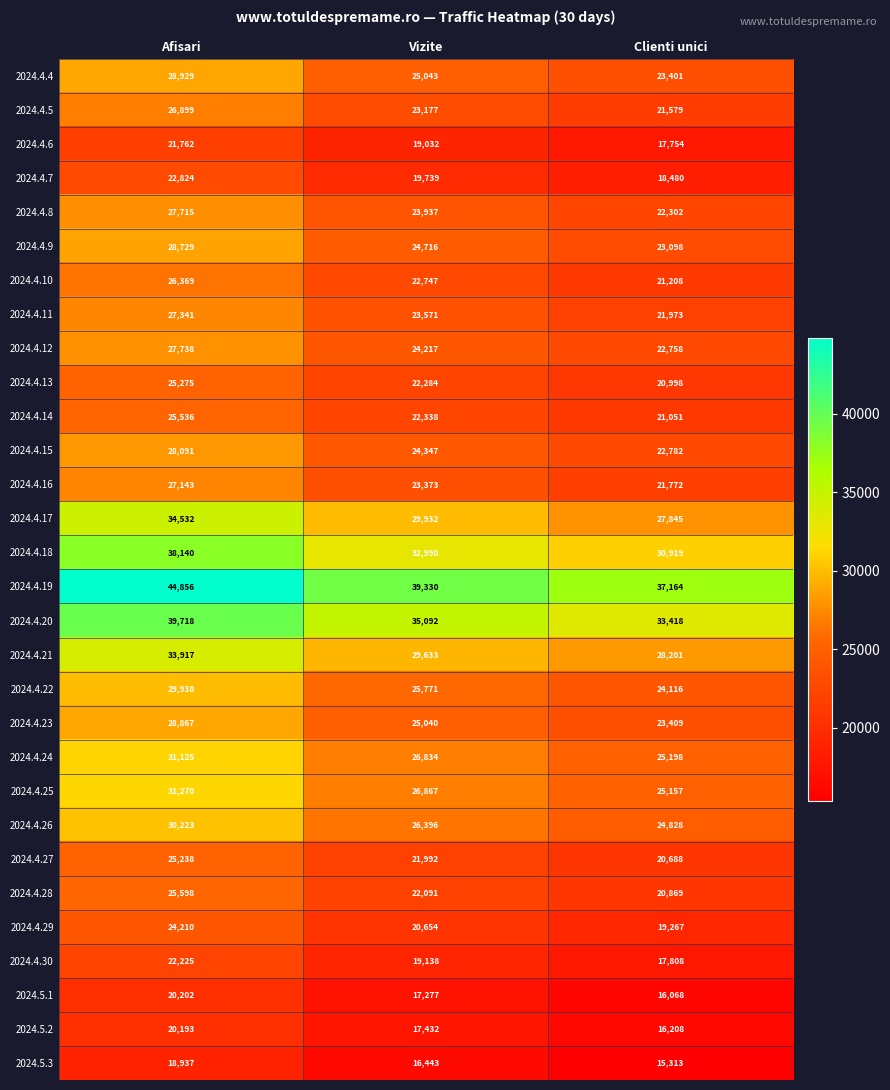

Rank the series at Clienti unici from lowest to highest value.

2024.5.3, 2024.5.1, 2024.5.2, 2024.4.6, 2024.4.30, 2024.4.7, 2024.4.29, 2024.4.27, 2024.4.28, 2024.4.13, 2024.4.14, 2024.4.10, 2024.4.5, 2024.4.16, 2024.4.11, 2024.4.8, 2024.4.12, 2024.4.15, 2024.4.9, 2024.4.4, 2024.4.23, 2024.4.22, 2024.4.26, 2024.4.25, 2024.4.24, 2024.4.17, 2024.4.21, 2024.4.18, 2024.4.20, 2024.4.19